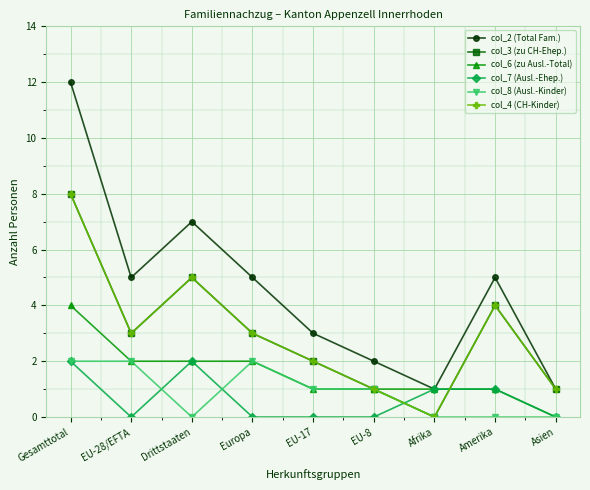

What is the maximum value shown in the chart?

12